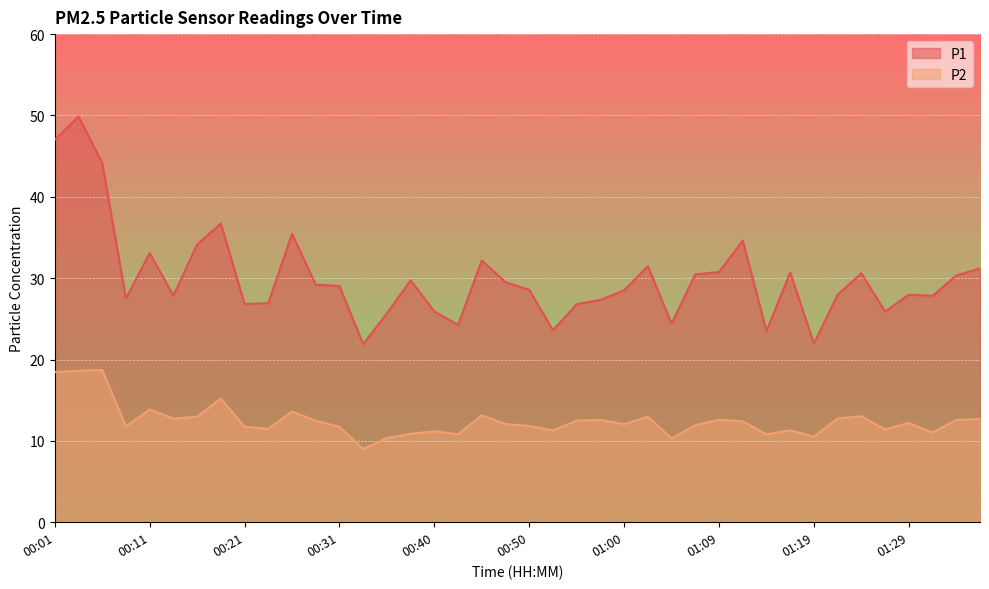

Rank the series by their average value, from lowest to highest.

P2, P1